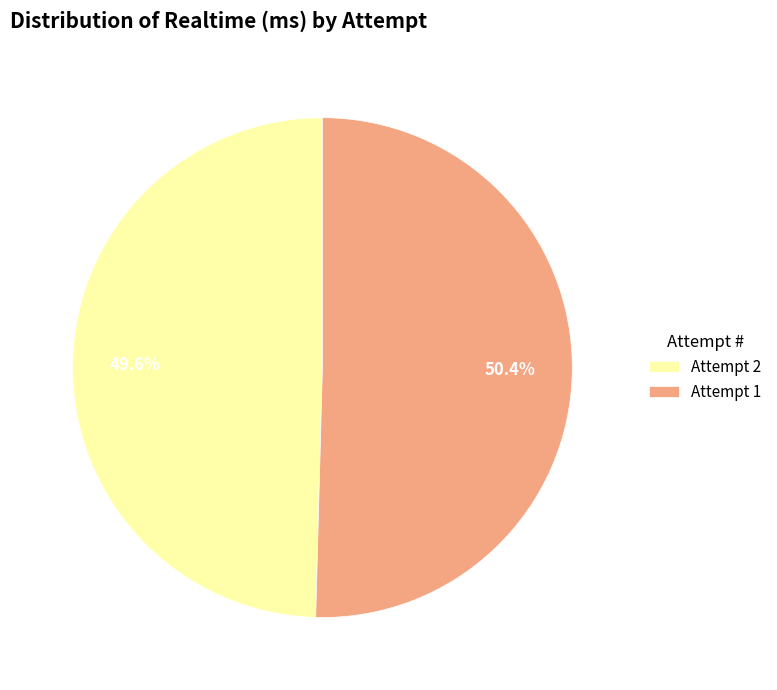

What percentage do Attempt 1 and Attempt 2 together represent?

100.0%